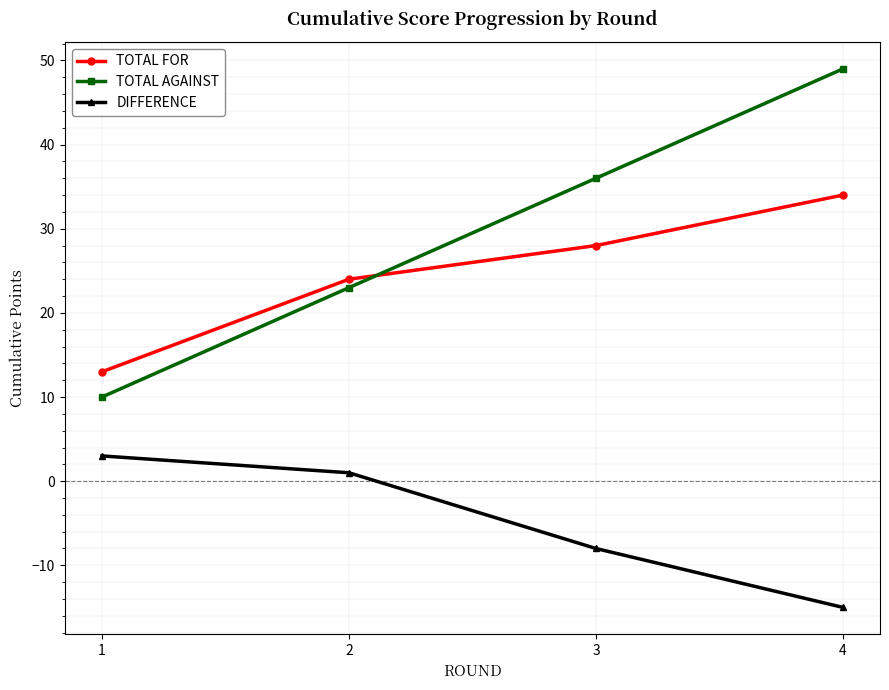

What is the difference between the highest and lowest values at 4?

64